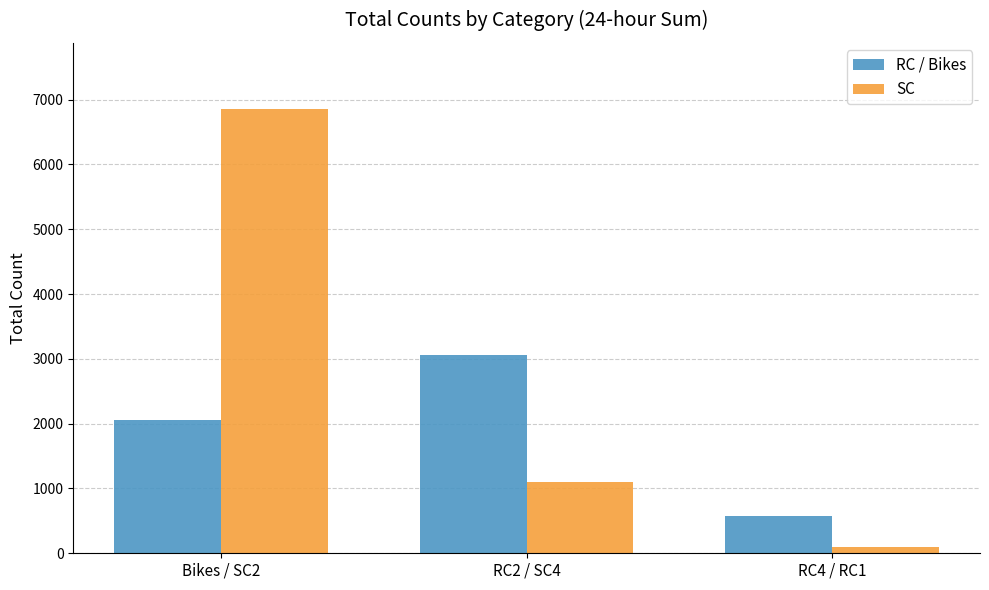

What position from the right is Bikes / SC2?

3